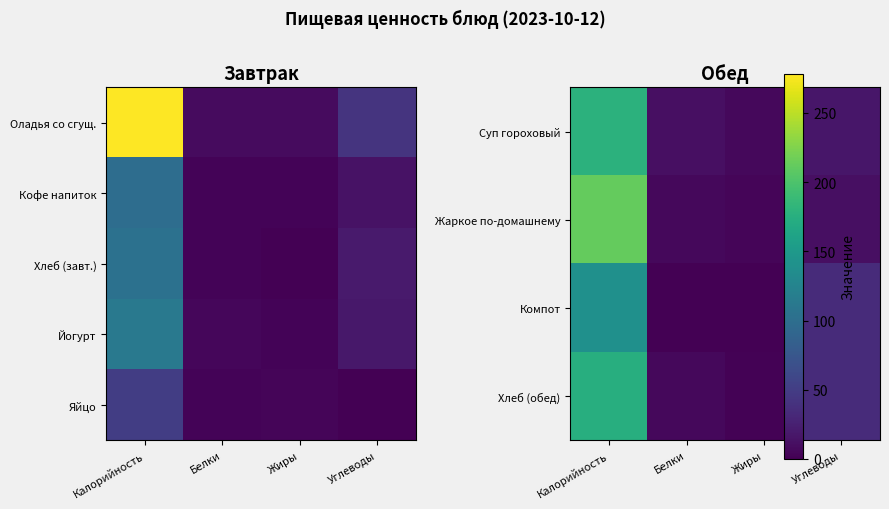

What is the approximate value of Компот at Углеводы, to the nearest 50?

50